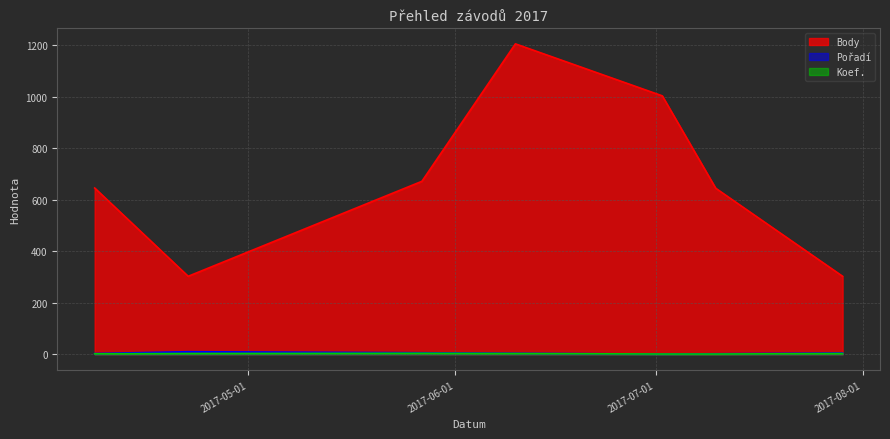

At which label does Body reach its peak?

2017-06-10